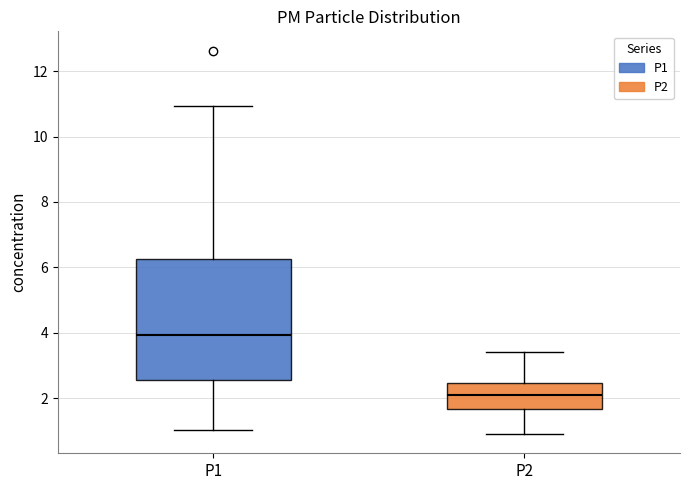

Which box's median line is the lowest?

P2